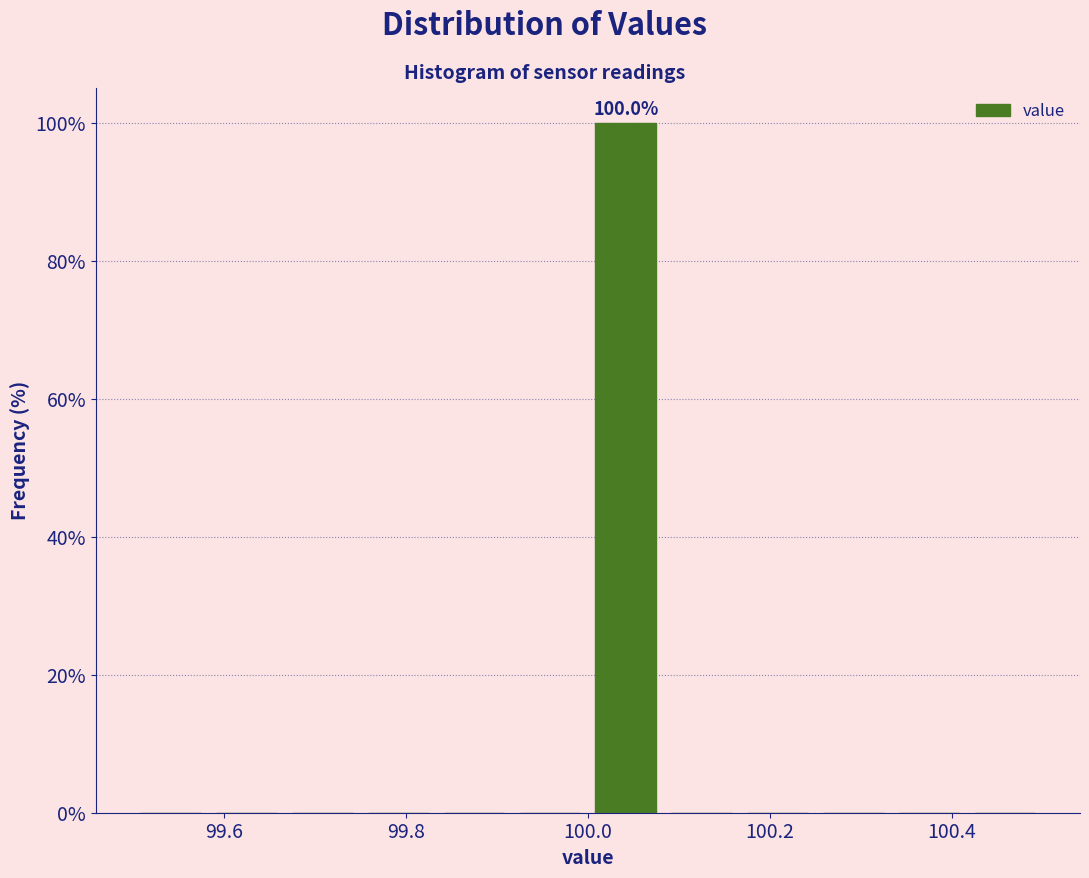

Over which range of the x-axis is the bar tallest?

100.00 to 100.08